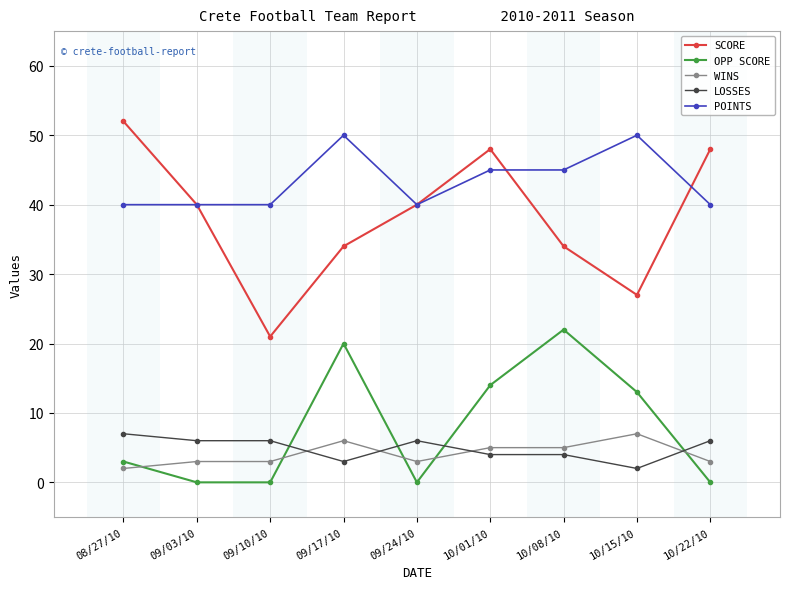

Reading left to right, transcribe all the data shown in this chart.

SCORE: 08/27/10=52	09/03/10=40	09/10/10=21	09/17/10=34	09/24/10=40	10/01/10=48	10/08/10=34	10/15/10=27	10/22/10=48
OPP SCORE: 08/27/10=3	09/03/10=0	09/10/10=0	09/17/10=20	09/24/10=0	10/01/10=14	10/08/10=22	10/15/10=13	10/22/10=0
WINS: 08/27/10=2	09/03/10=3	09/10/10=3	09/17/10=6	09/24/10=3	10/01/10=5	10/08/10=5	10/15/10=7	10/22/10=3
LOSSES: 08/27/10=7	09/03/10=6	09/10/10=6	09/17/10=3	09/24/10=6	10/01/10=4	10/08/10=4	10/15/10=2	10/22/10=6
POINTS: 08/27/10=40	09/03/10=40	09/10/10=40	09/17/10=50	09/24/10=40	10/01/10=45	10/08/10=45	10/15/10=50	10/22/10=40